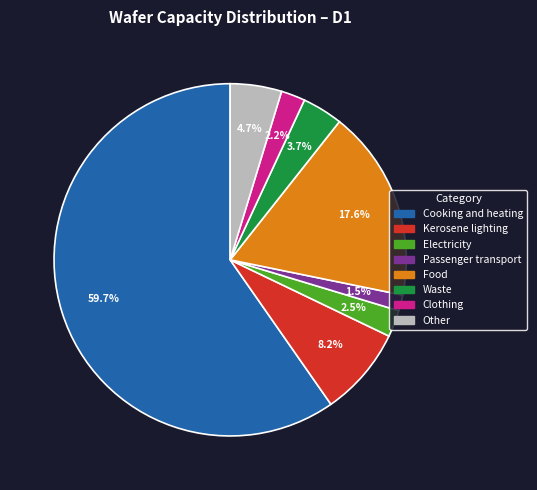

To the nearest percent, what is the combined percentage of Passenger transport and Other?

6%